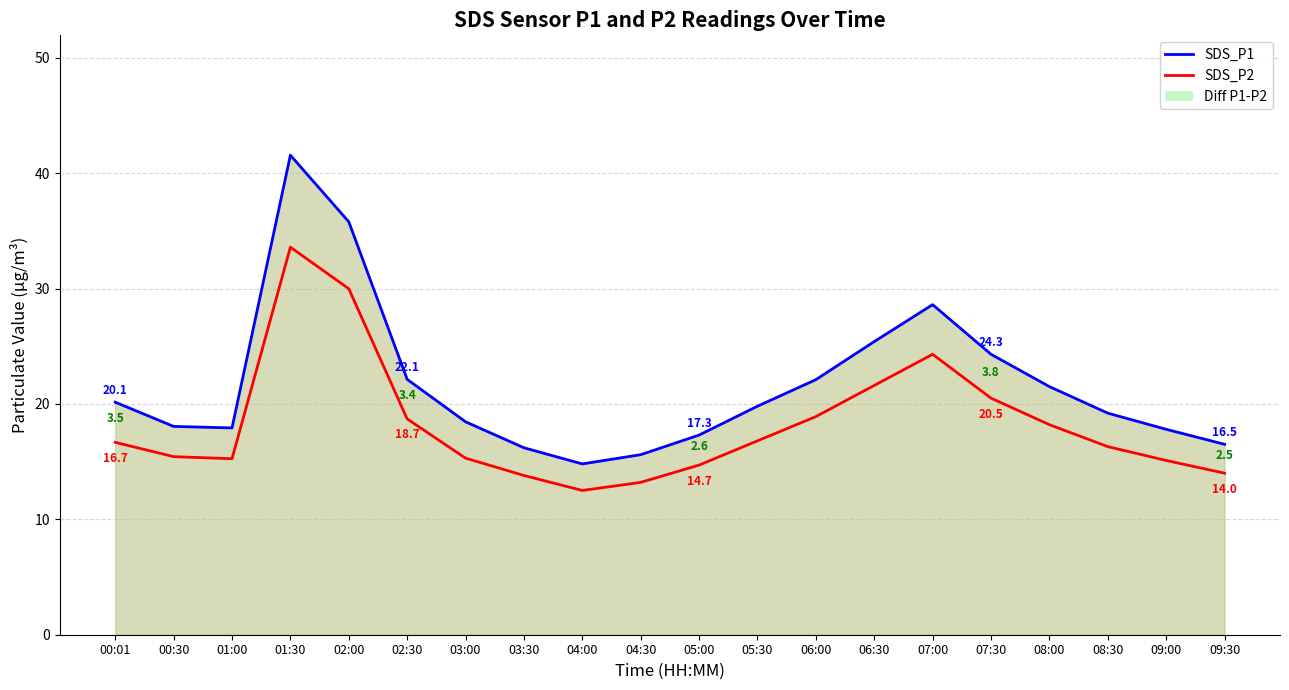

What is the difference between the maximum and minimum values in the SDS_P2 series?

21.1